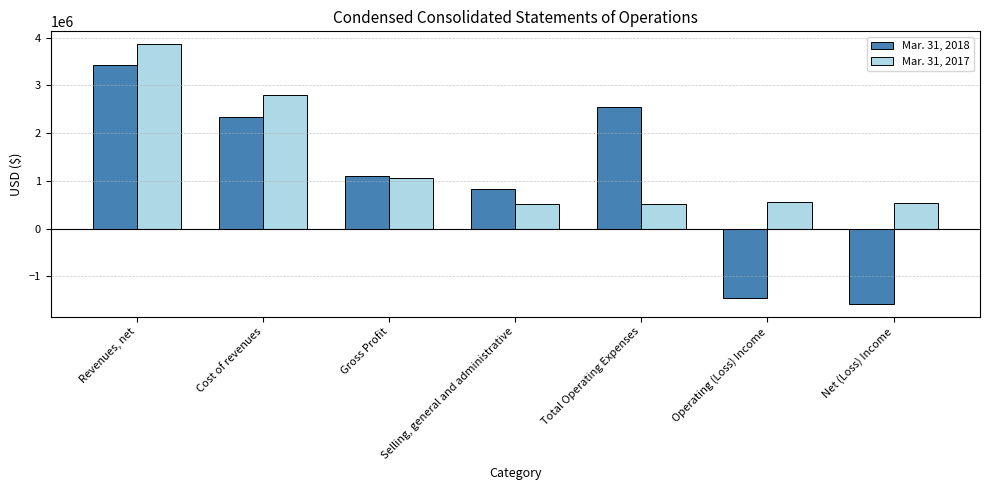

Which series changed the most between Revenues, net and Operating (Loss) Income?

Mar. 31, 2018